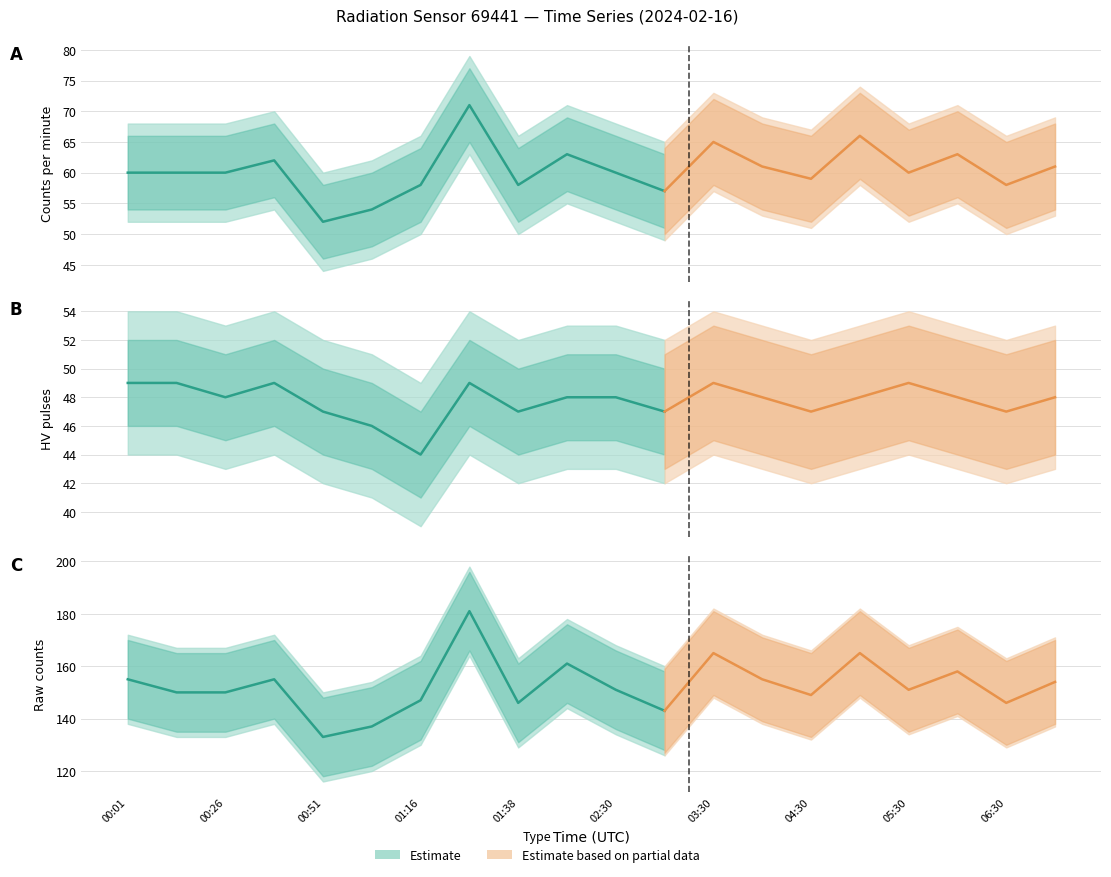

True or false: counts and counts_per_minute cross at least once.

False